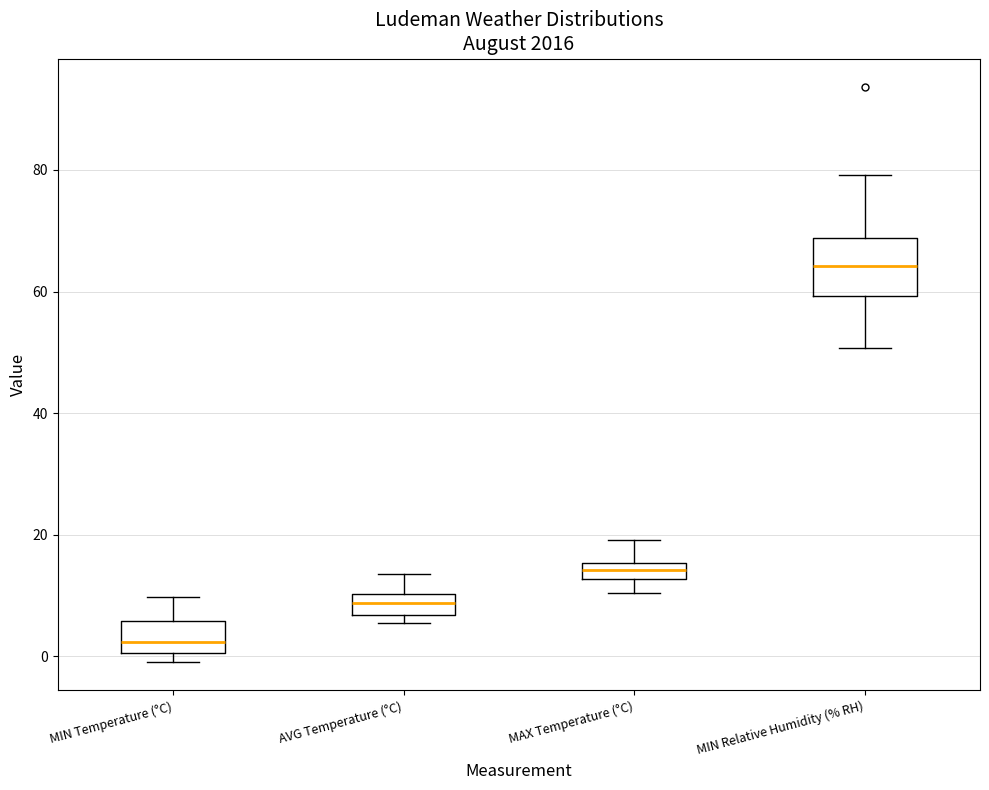

Which box is the tallest, from its lower edge to its upper edge?

MIN Relative Humidity (% RH)